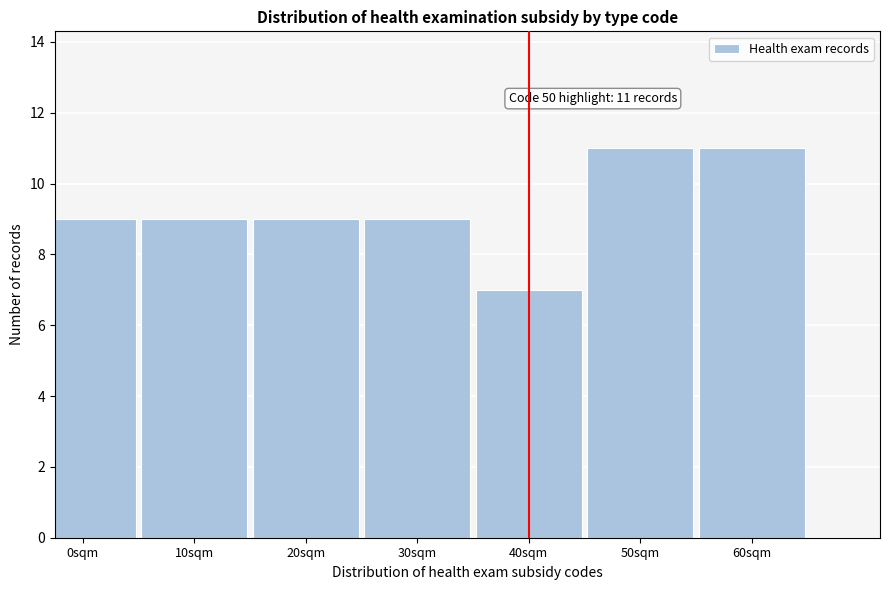

Reading left to right, what are all the values shown in this chart?

9	9	9	9	7	11	11